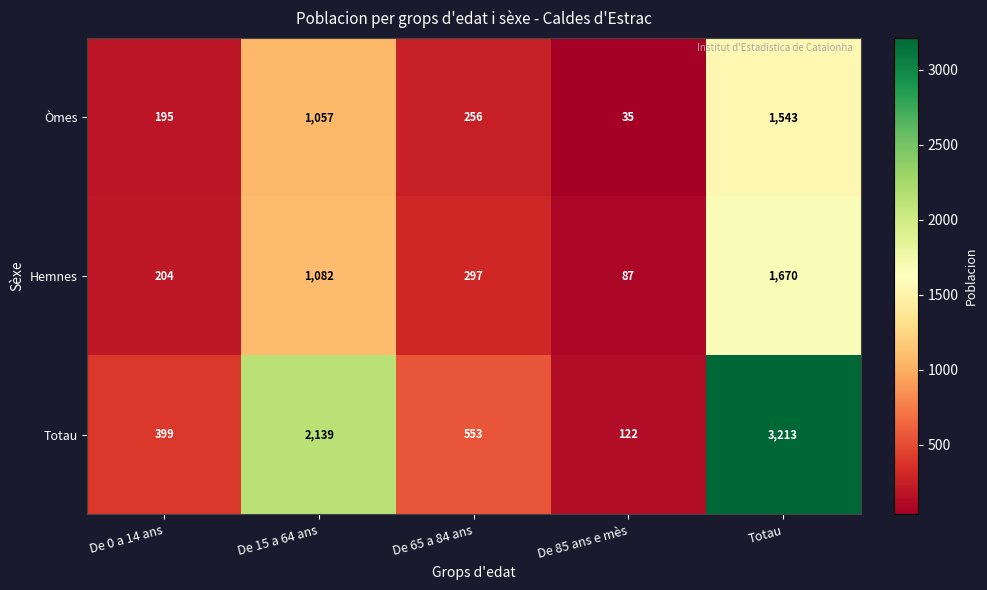

The value of Òmes at De 65 a 84 ans is 256. True or false?

True